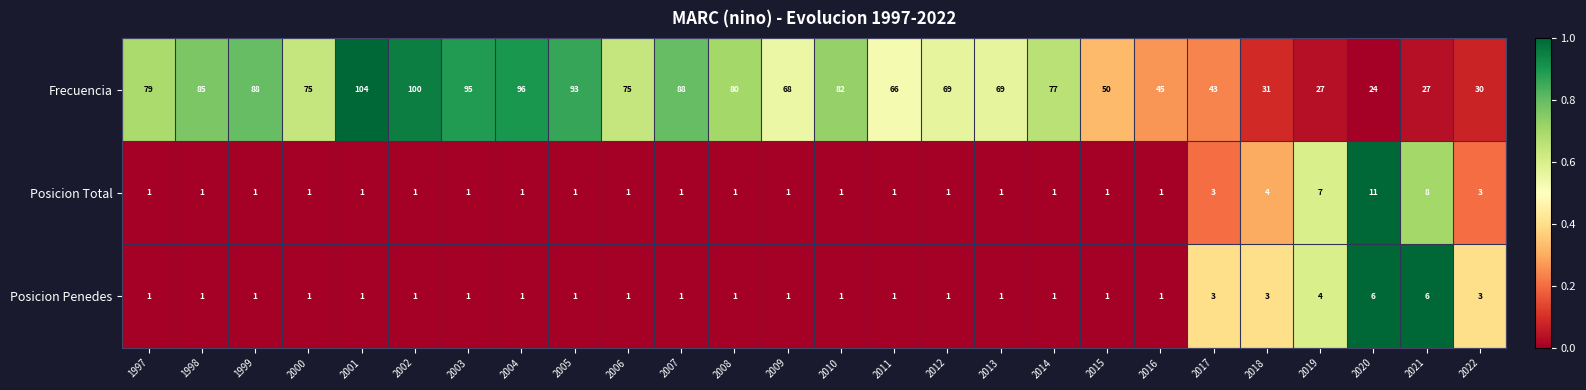

At which category is the sum across all series the highest?

2001